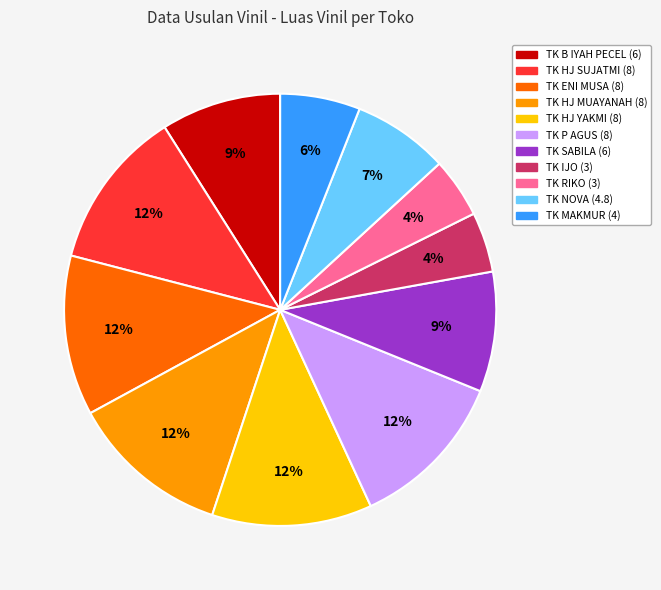

What percentage is the TK MAKMUR slice, to the nearest percent?

6%